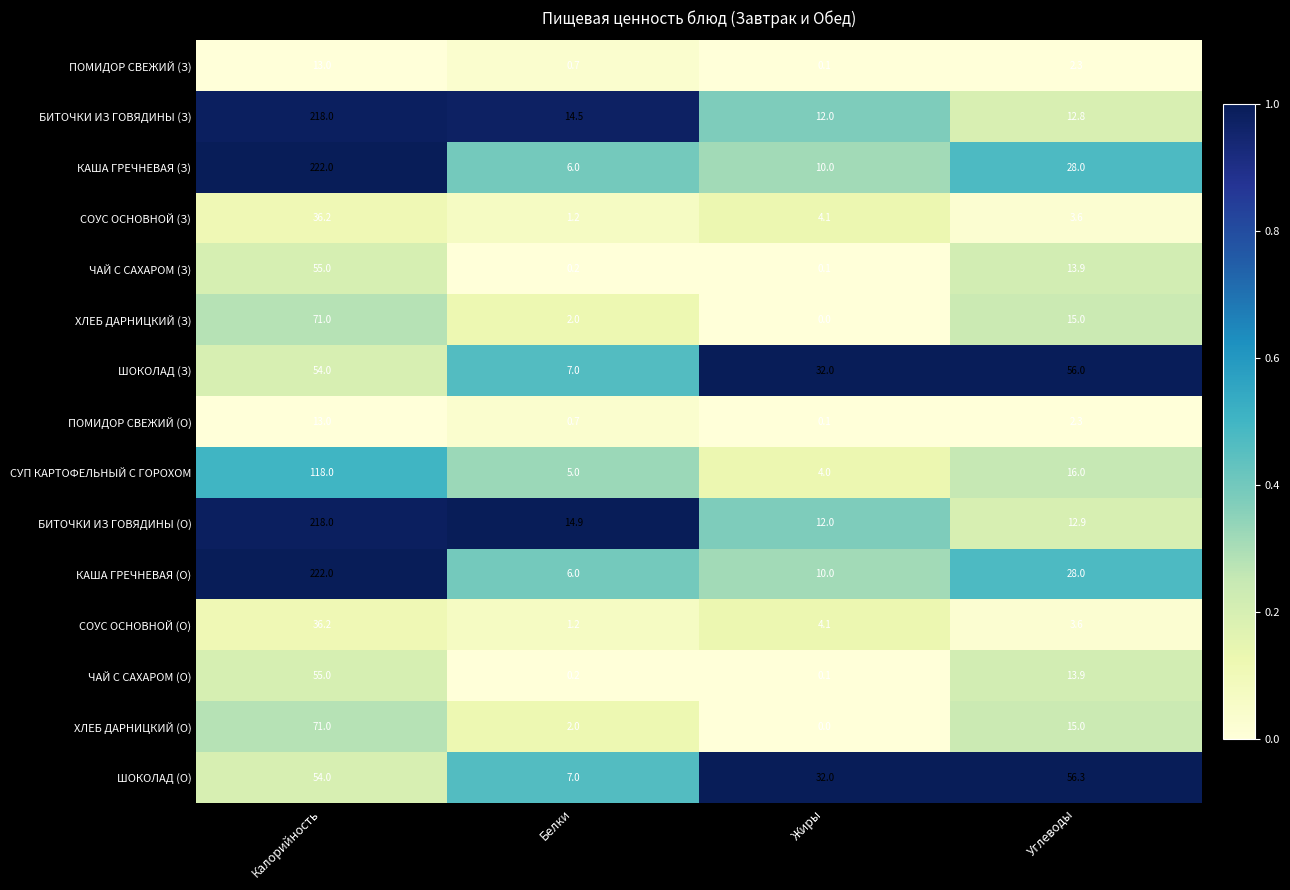

The value of ПОМИДОР СВЕЖИЙ (З) at Углеводы is 1.2. True or false?

False